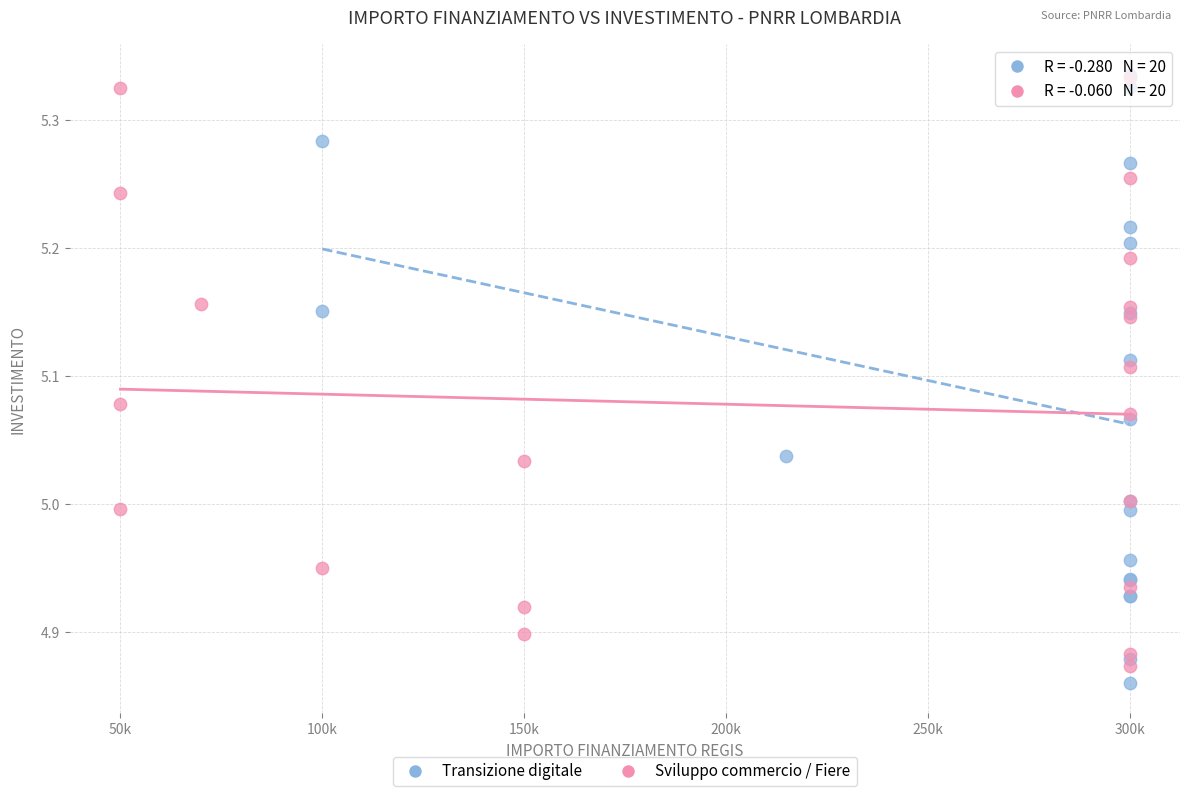

What are all the series names shown in the legend?

Transizione digitale, Sviluppo commercio / Fiere